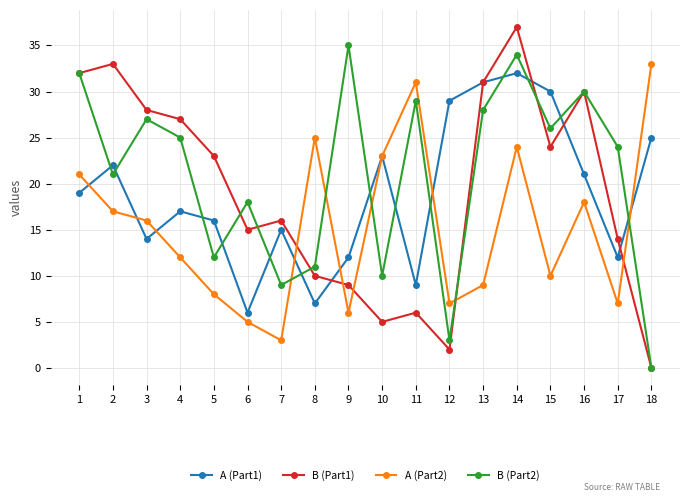

At how many categories does at least one series exceed 34?

2